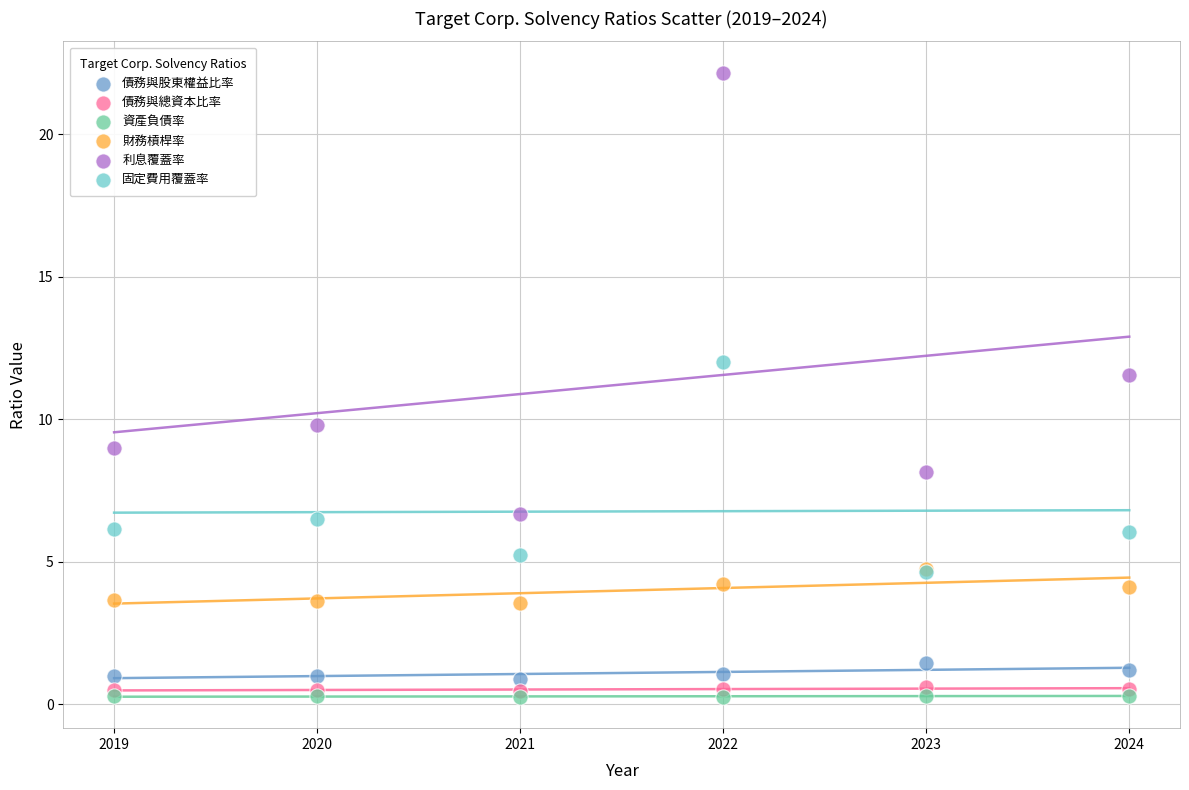

Which series contains the highest Y value?

利息覆蓋率